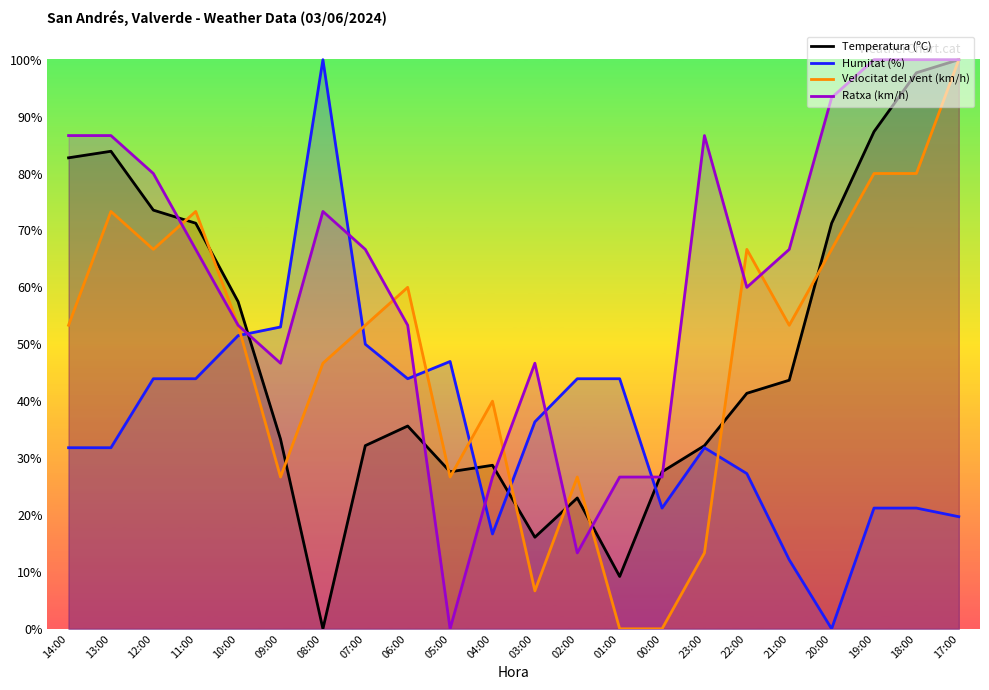

What is the total value across all series at 07:00?

202.2